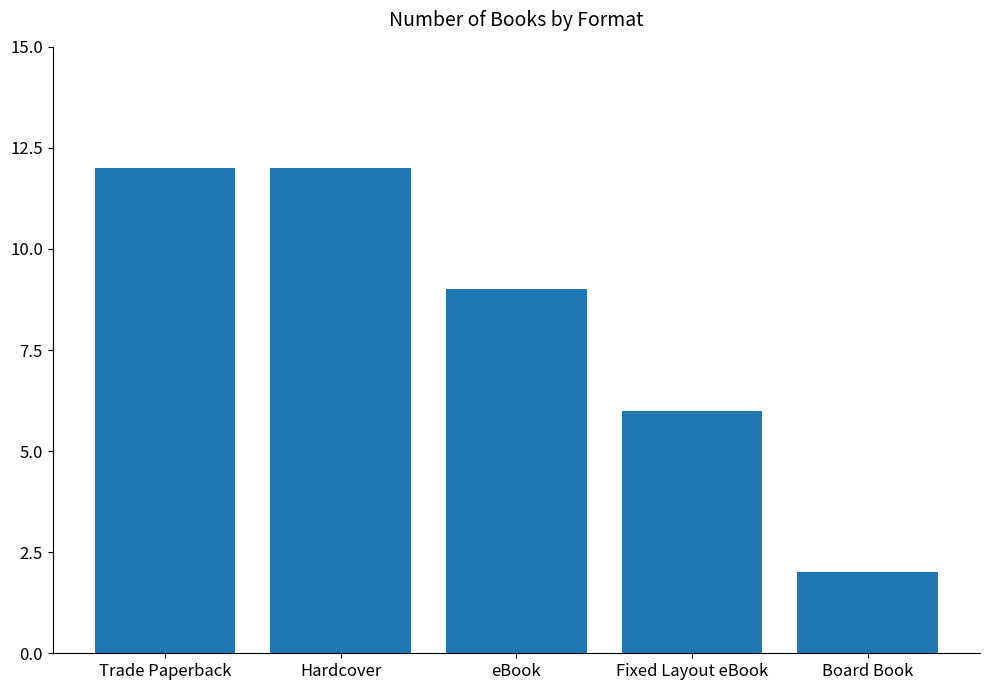

What is the change in value from Trade Paperback to Board Book?

-10